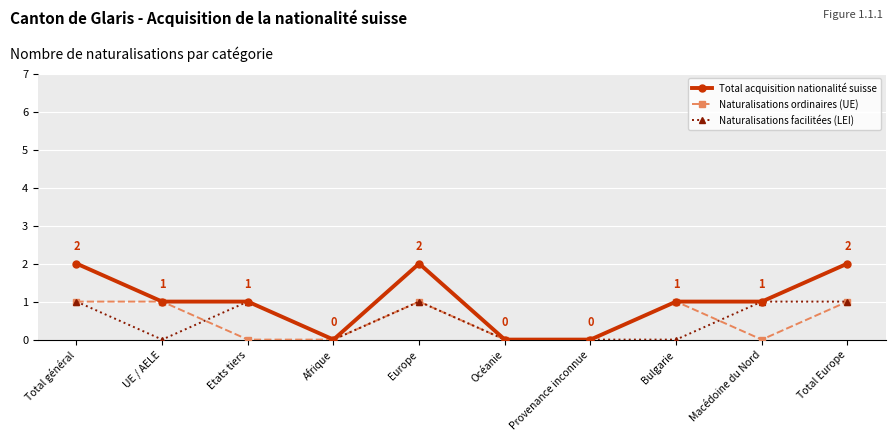

Read the Total acquisition nationalité suisse value at Bulgarie.

1